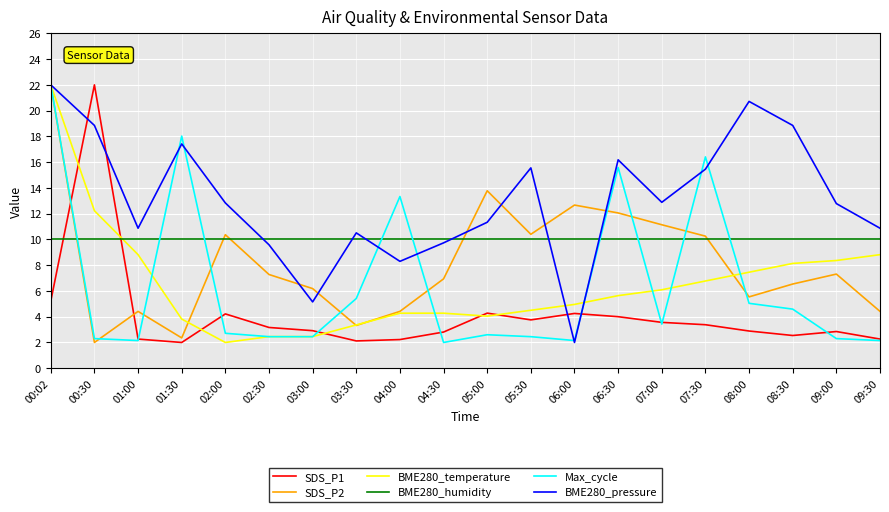

What is the smallest value displayed?

2.0